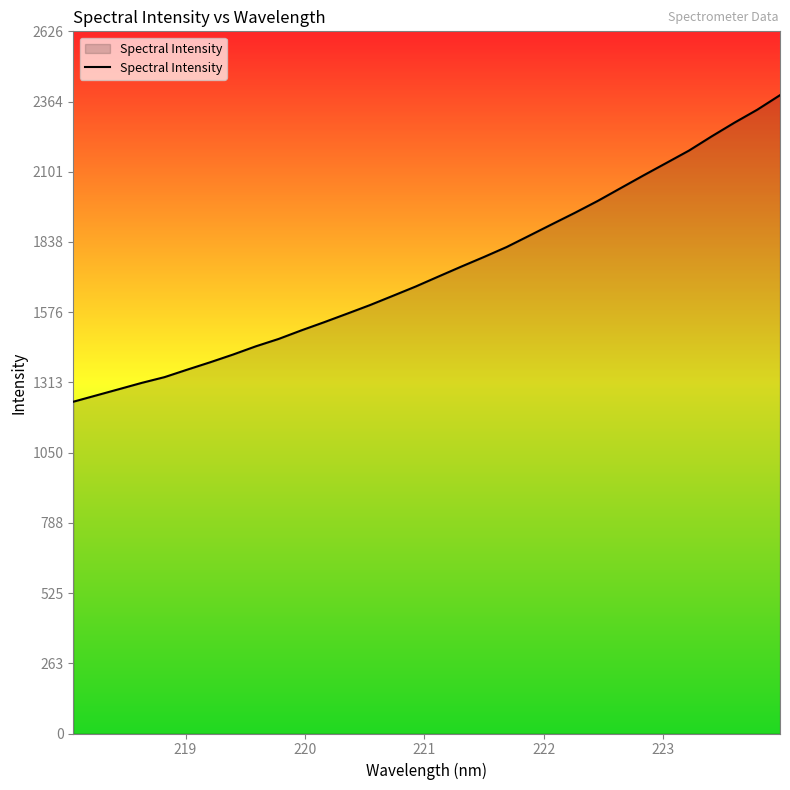

What is the smallest value displayed?

1240.8